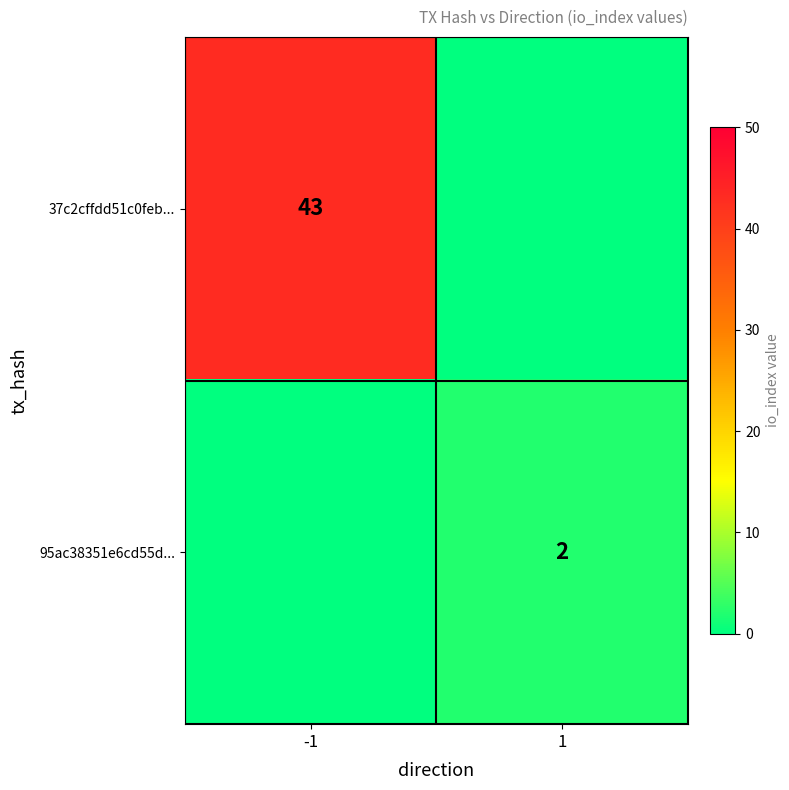

True or false: 37c2cffdd51c0feb... has a value of 43 at -1.

True